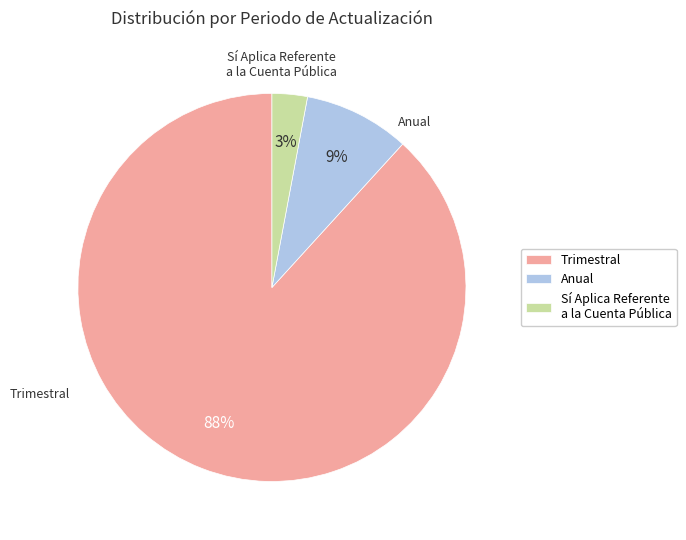

Approximately how many times larger is the value at Anual compared to Trimestral?

0.1